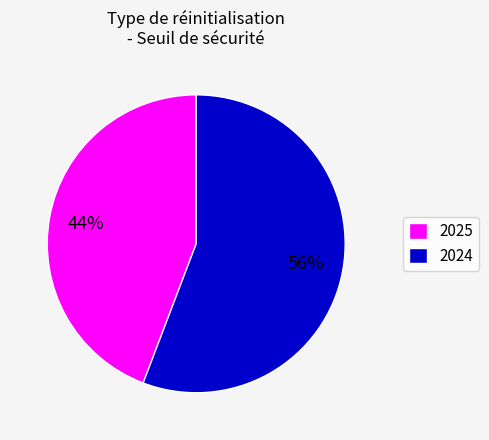

What percentage is the 2025 slice, to the nearest percent?

44%